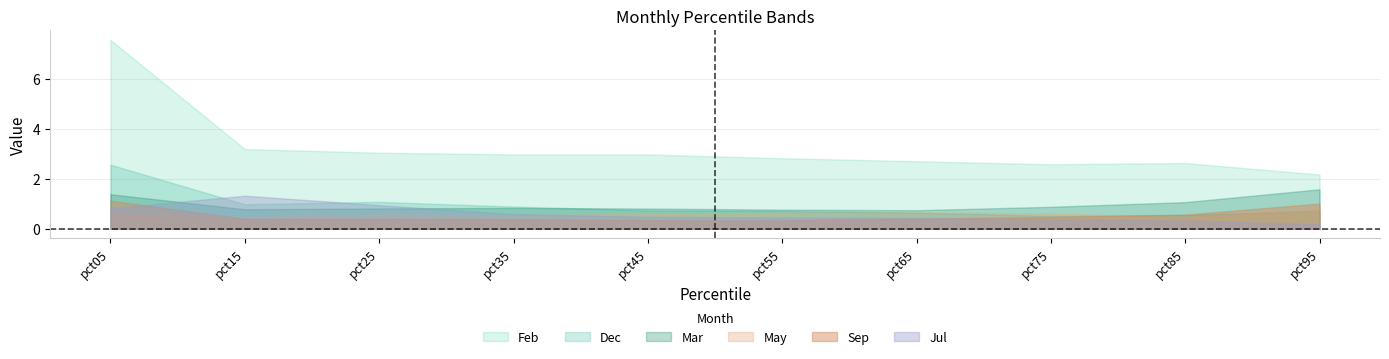

True or false: Mar and Feb intersect in this chart.

False